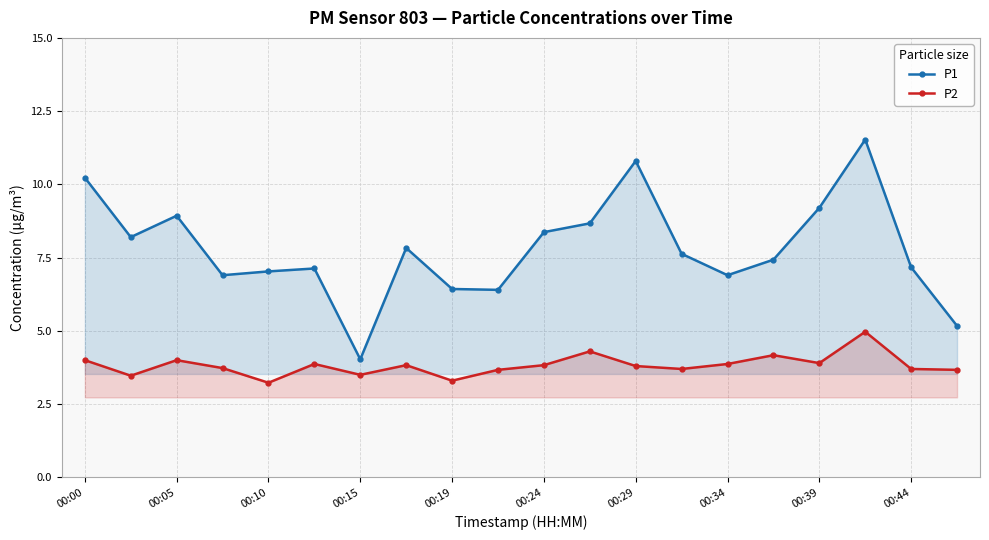

True or false: P1 and P2 cross at least once.

False